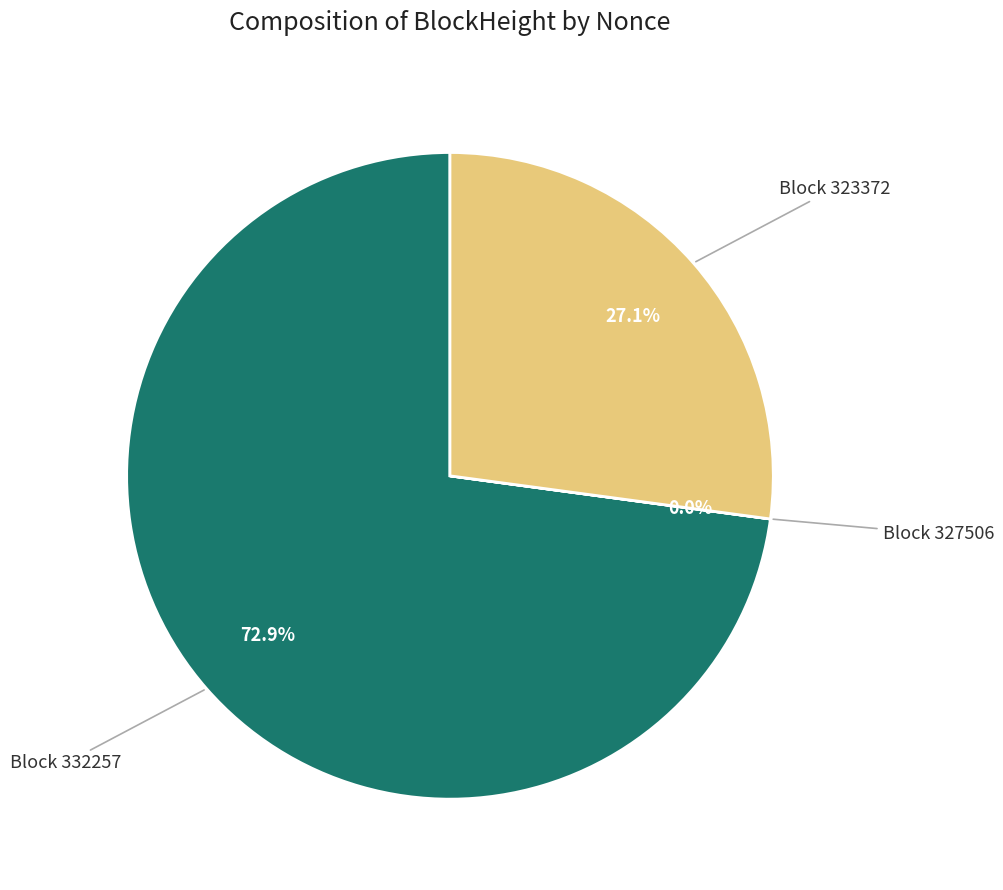

Does any single category account for the majority?

Yes